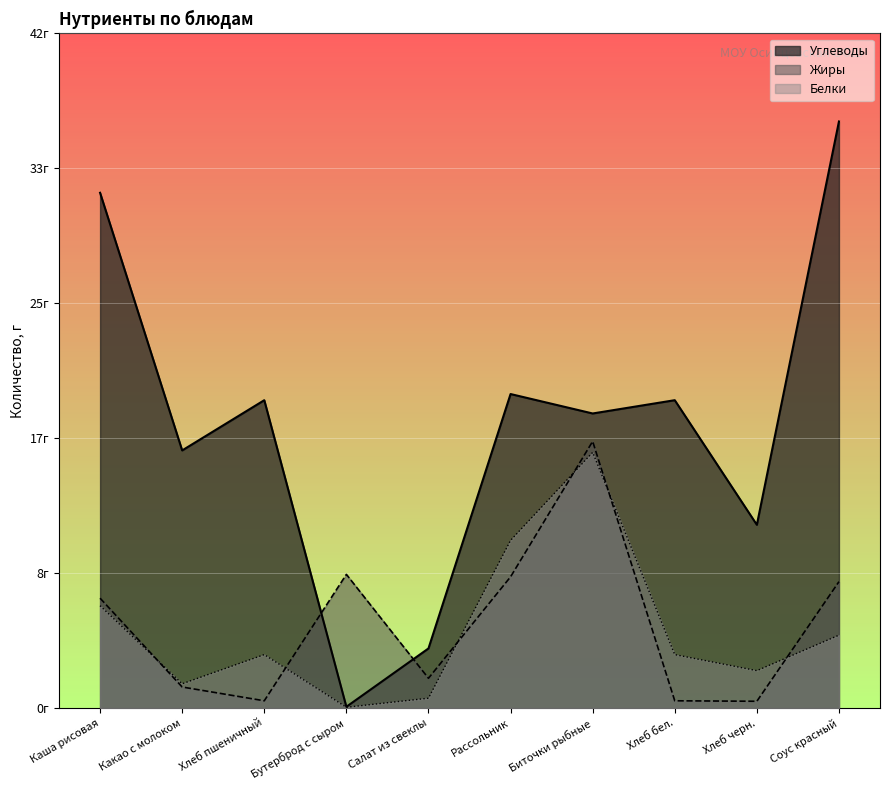

What is the difference between the maximum and minimum values in the Жиры series?

16.0